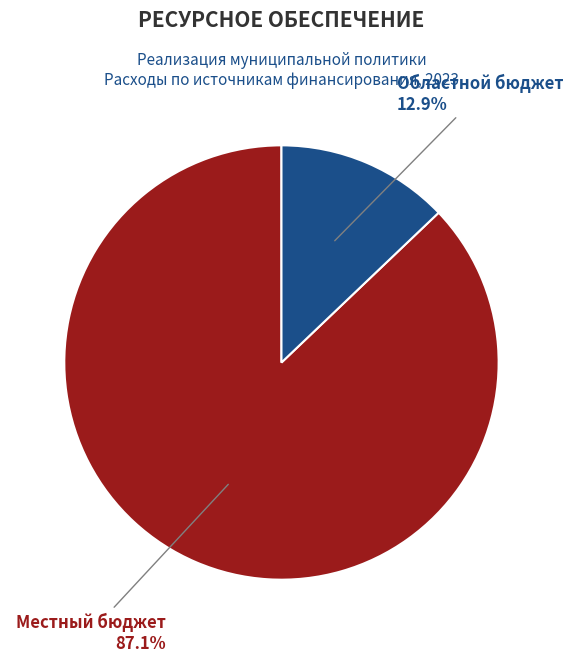

To the nearest percent, what is the average slice percentage?

50%